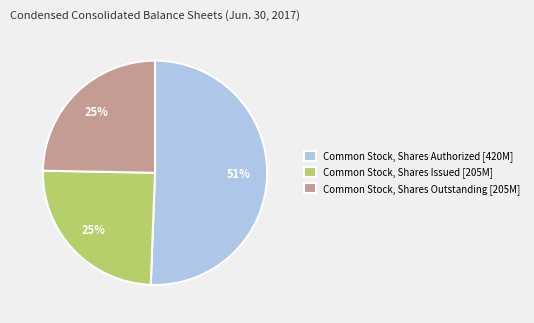

Between Common Stock, Shares Authorized [420M] and Common Stock, Shares Issued [205M], which is larger?

Common Stock, Shares Authorized [420M]